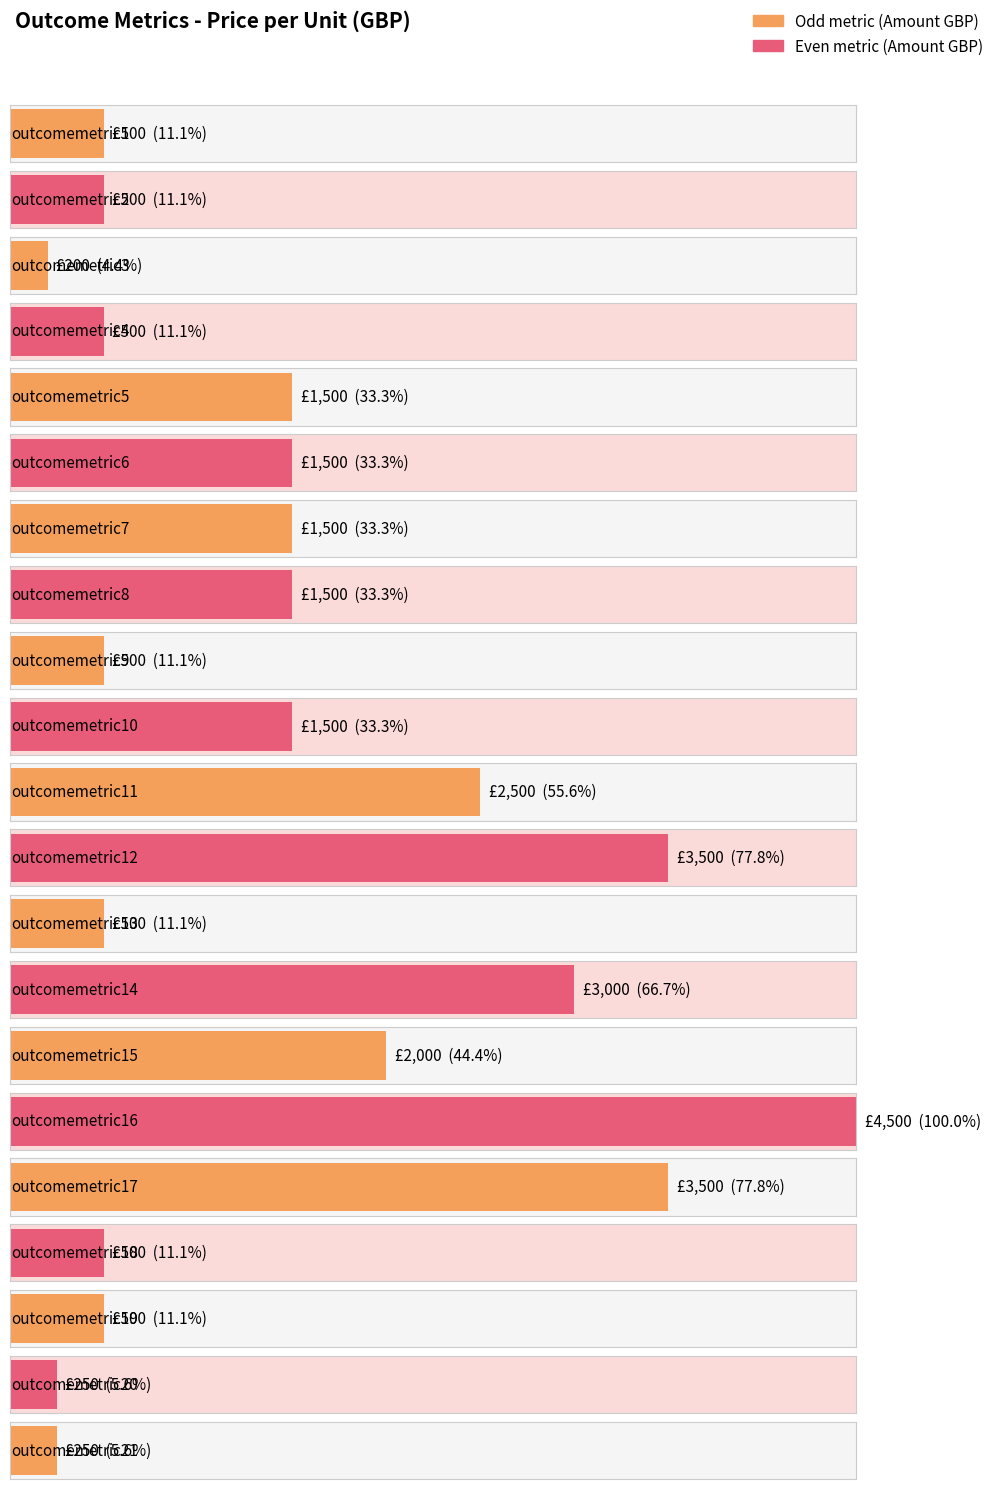

Which category has the highest value across all series?

outcomemetric16